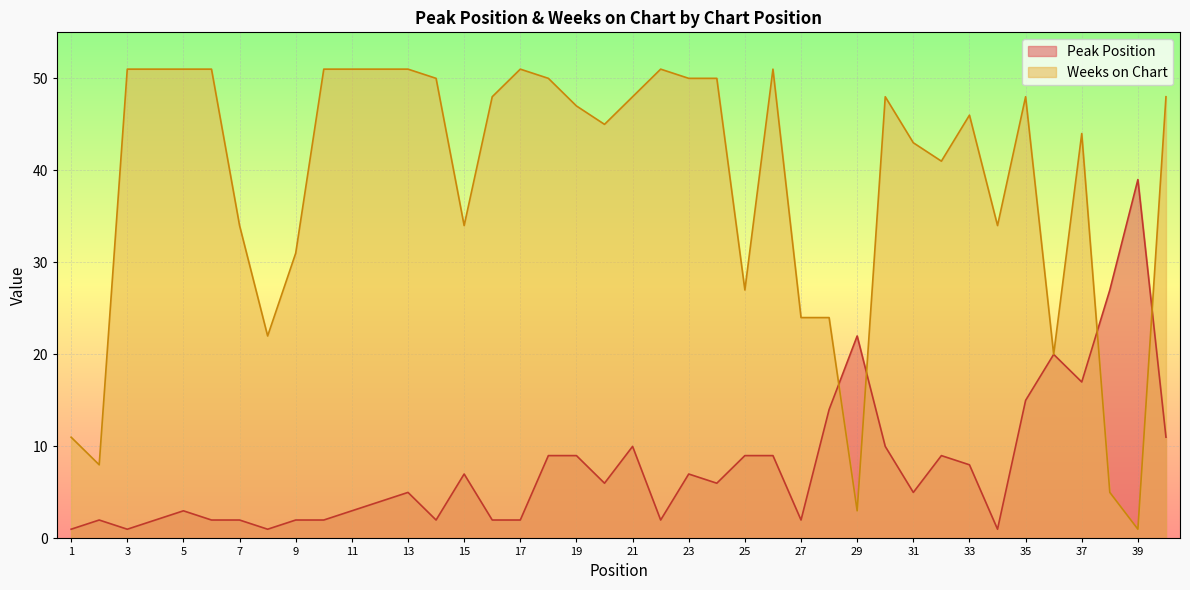

After their last crossing, which series has the higher values: Weeks on Chart or Peak Position?

Weeks on Chart